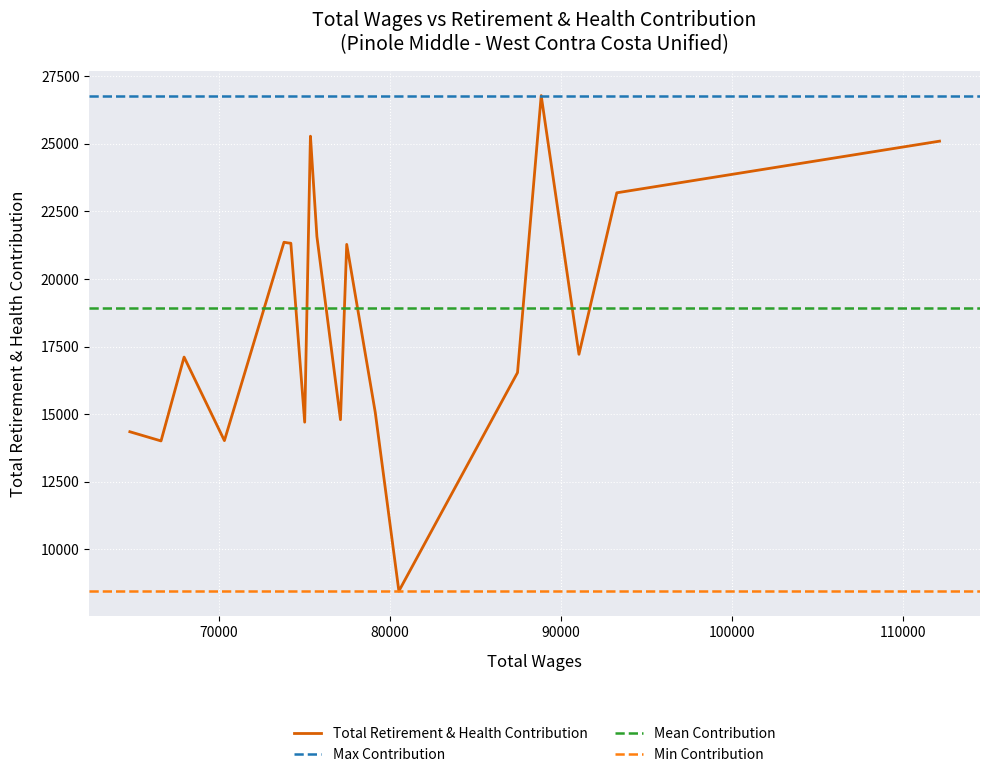

Rank the categories by value from highest to lowest.

3, 10, 0, 11, 1, 9, 15, 14, 13, 7, 2, 17, 4, 6, 8, 12, 19, 16, 18, 5